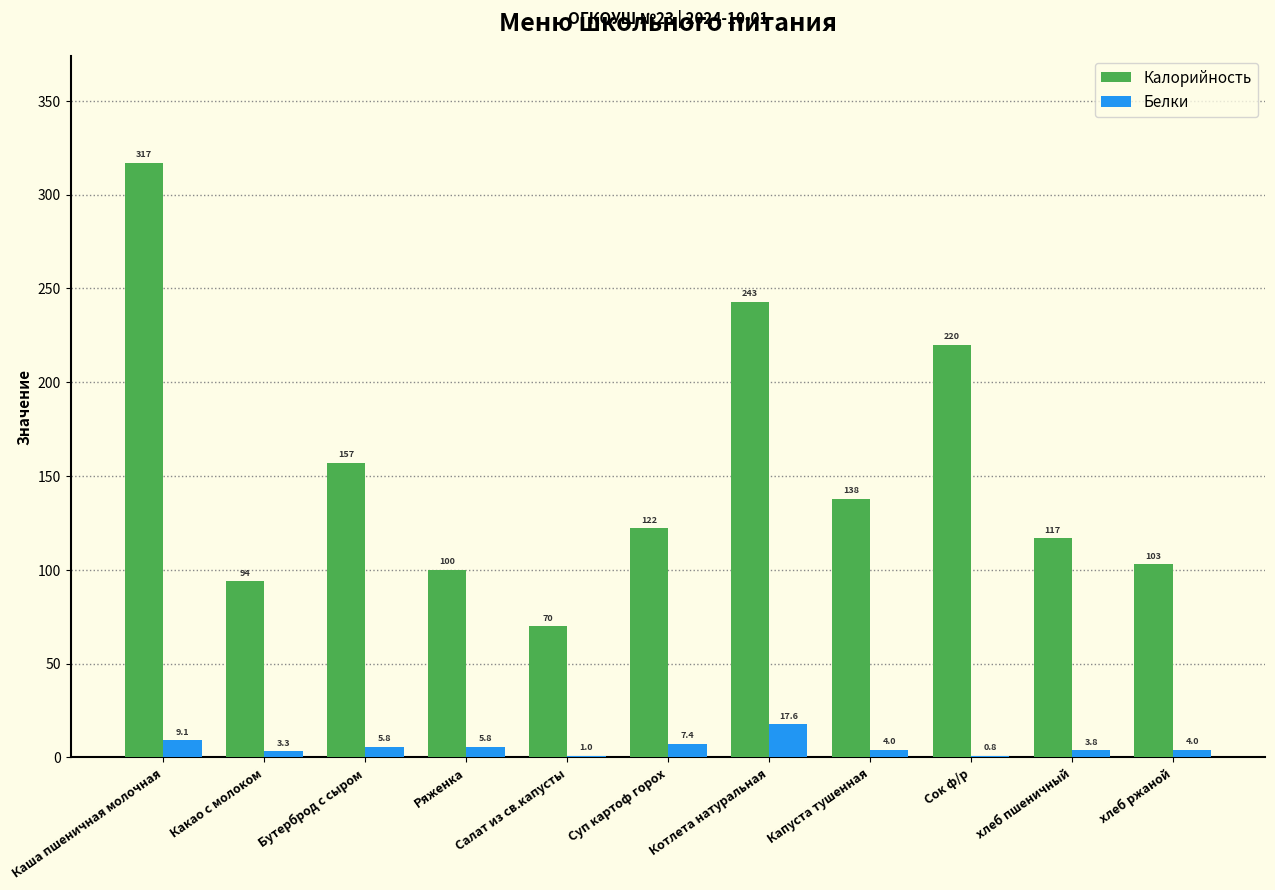

Which series has the widest spread of values?

Калорийность